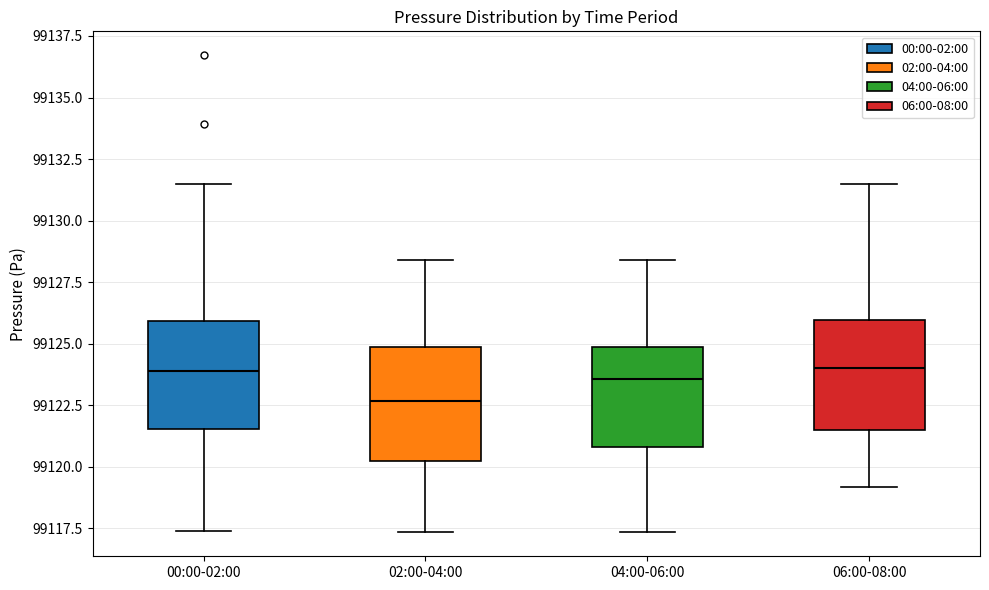

Where does the upper whisker of the box for 00:00-02:00 end on the y-axis? The values are not printed on the chart, so give them approximately, as read against the axis.

99131.5